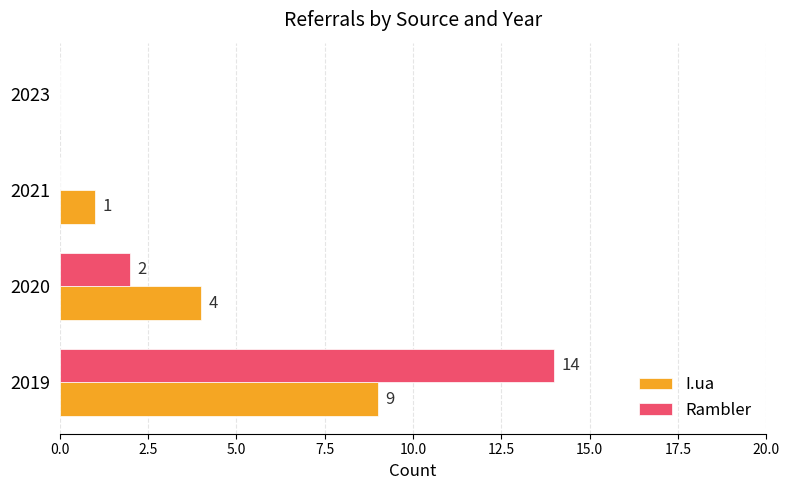

How many series are shown in this chart?

2